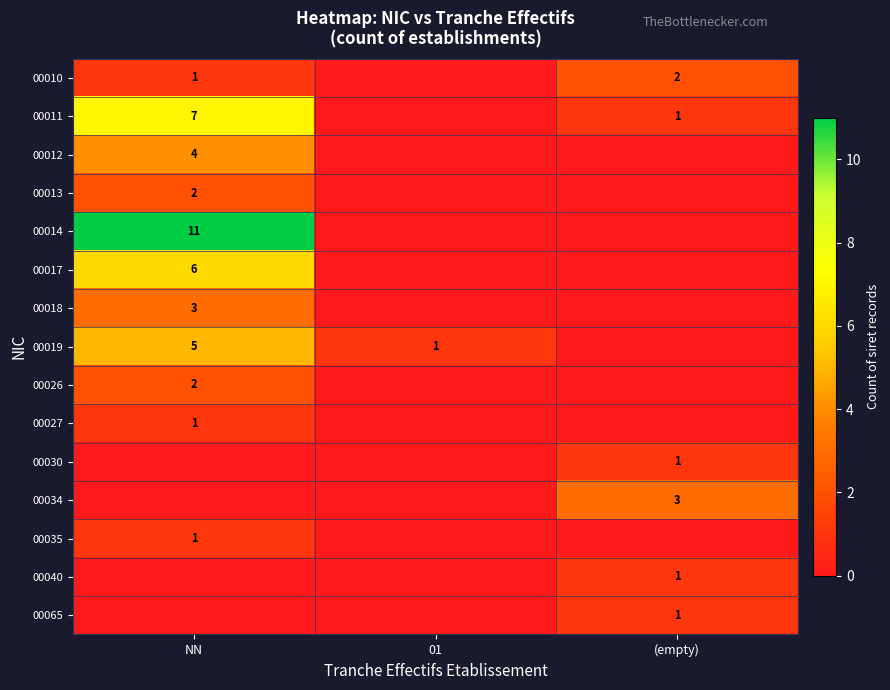

Is it true that 00018 equals 4 at NN?

False